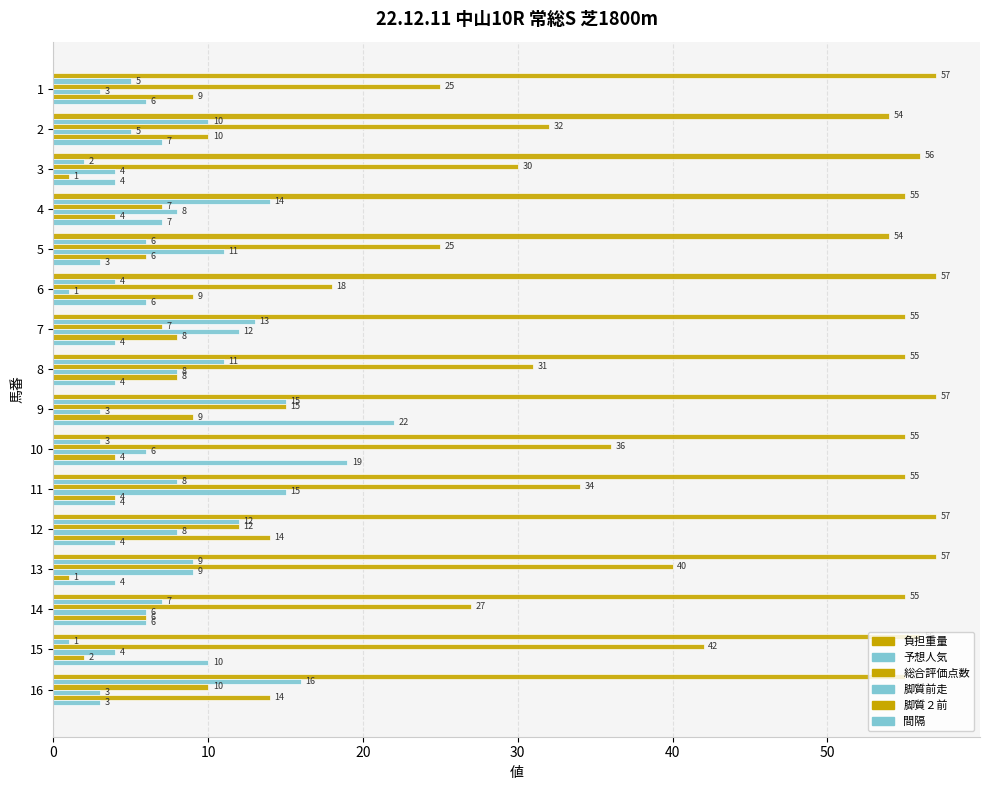

What is the value of the 間隔 bar at the 9th from the left?

22